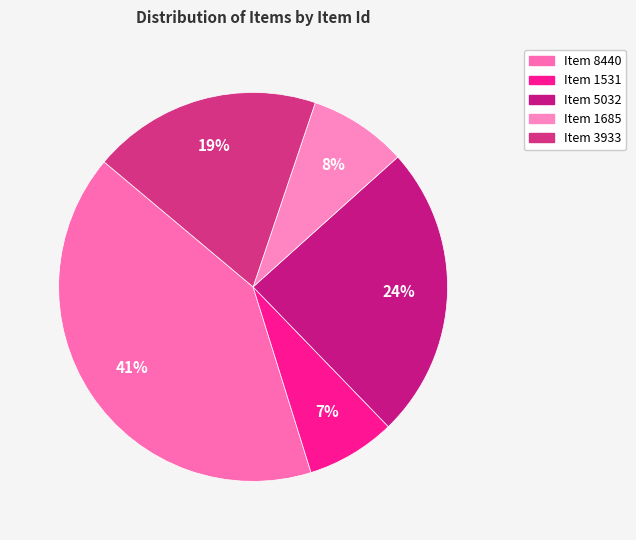

Between Item 1685 and Item 1531, which is larger?

Item 1685